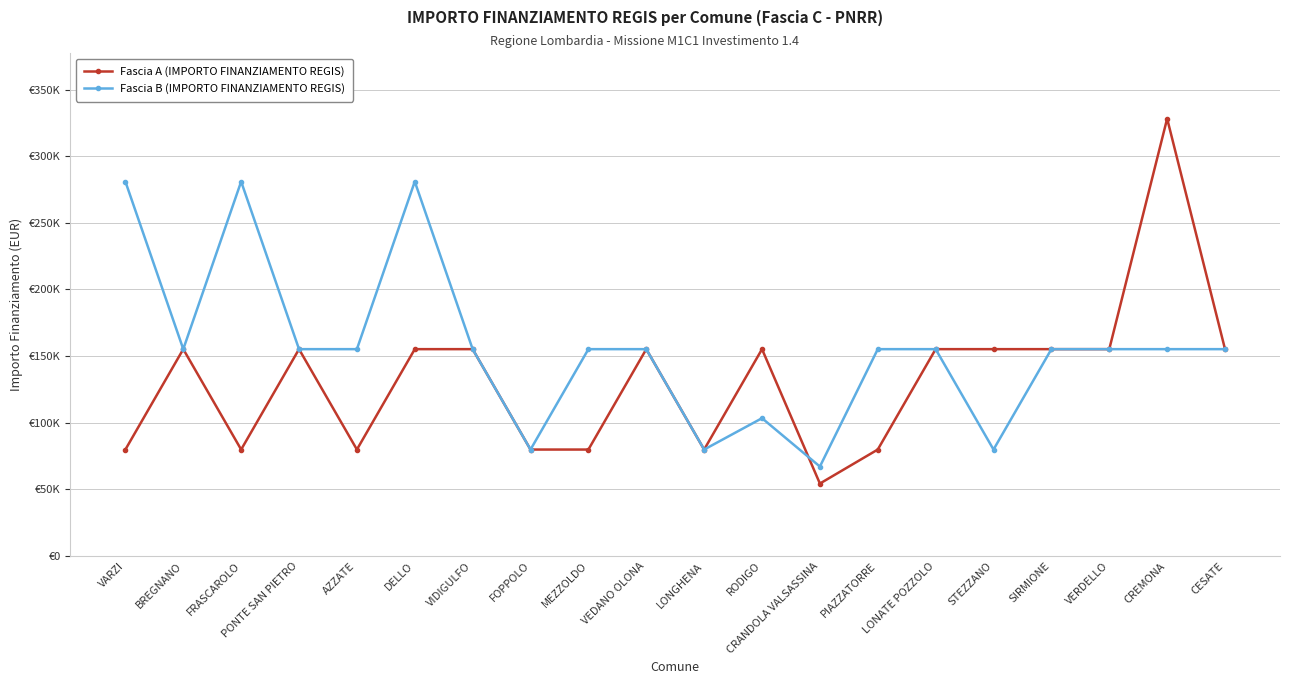

After their last crossing, which series has the higher values: Fascia B (IMPORTO FINANZIAMENTO REGIS) or Fascia A (IMPORTO FINANZIAMENTO REGIS)?

Fascia B (IMPORTO FINANZIAMENTO REGIS)